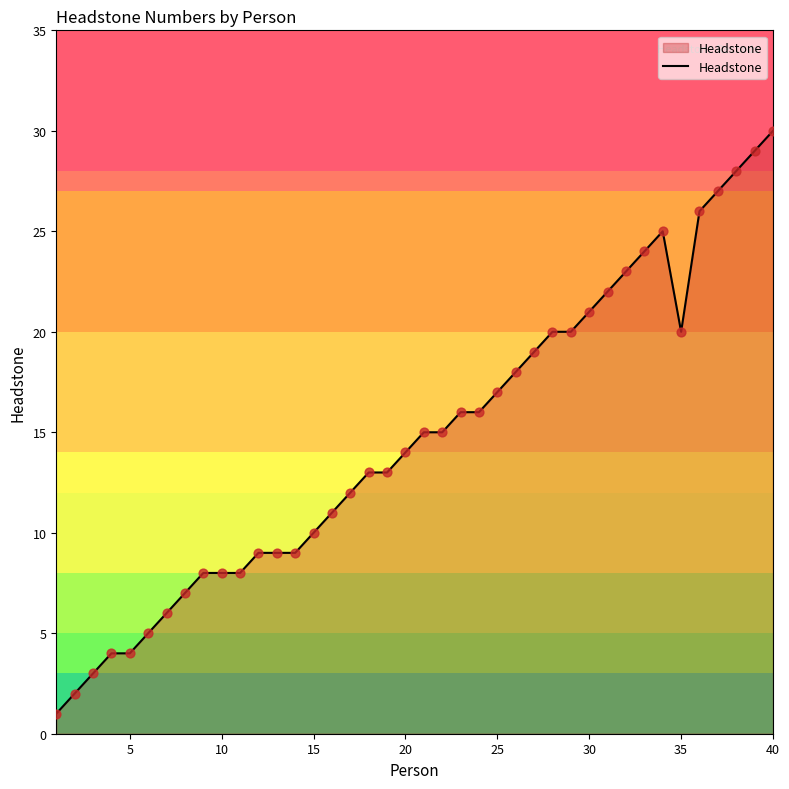

What is the difference between the maximum and minimum values?

29